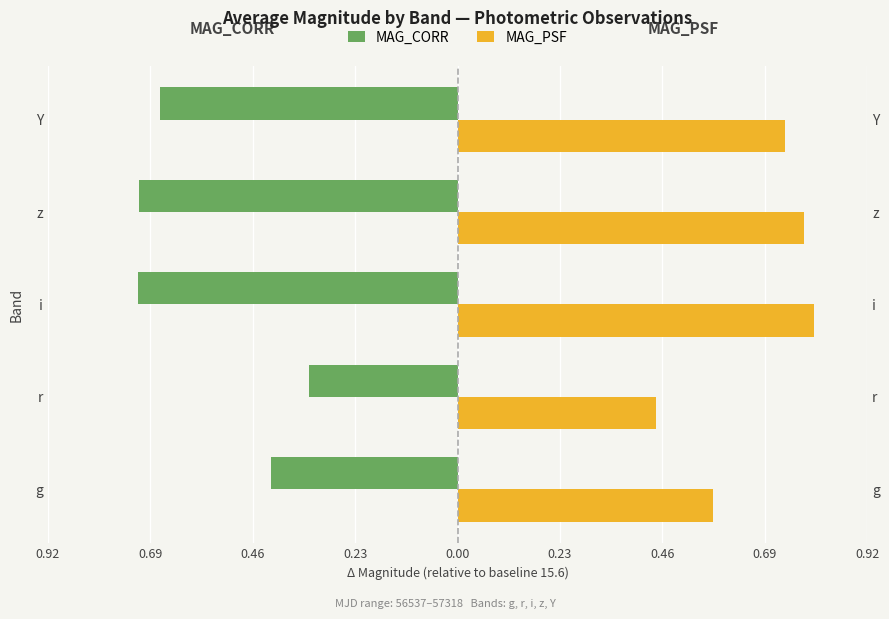

The value of MAG_PSF at r is 0.3. True or false?

False